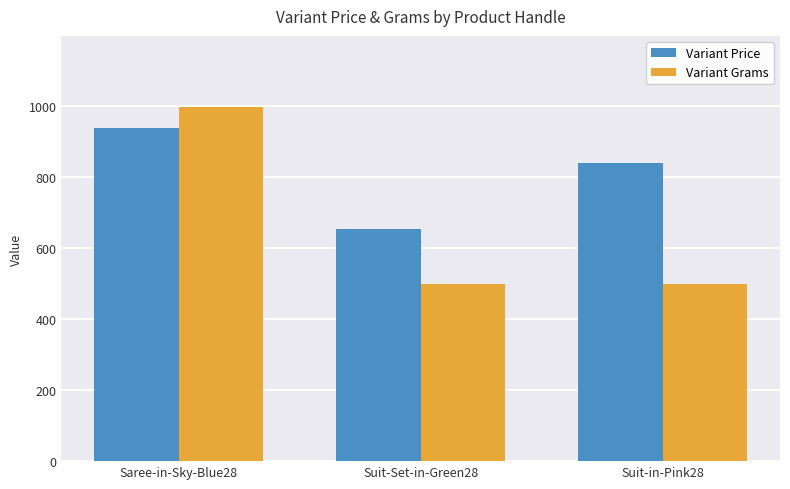

At how many categories does at least one series exceed 630?

3